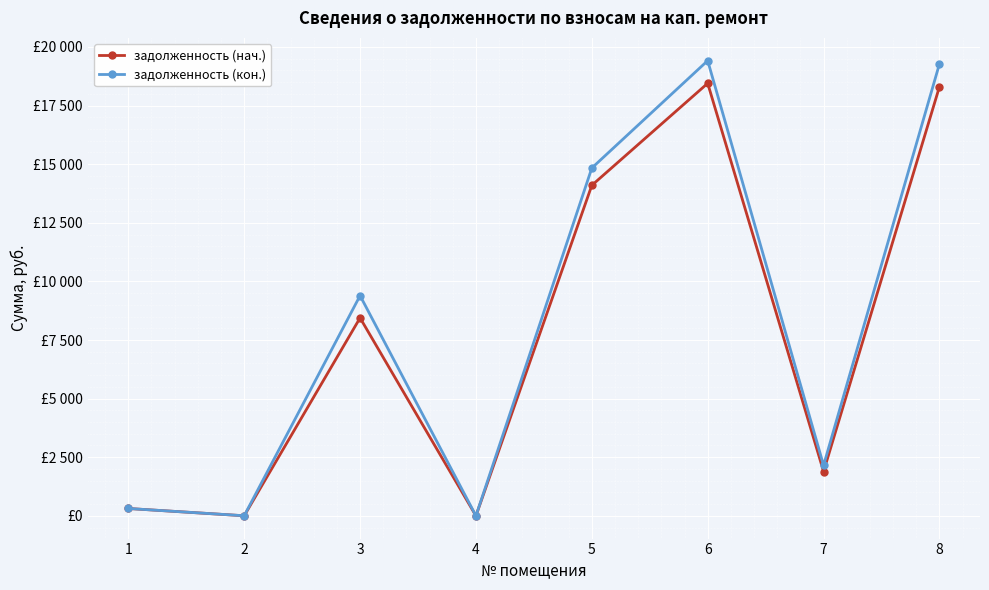

At which category does задолженность (нач.) reach its first local valley?

2